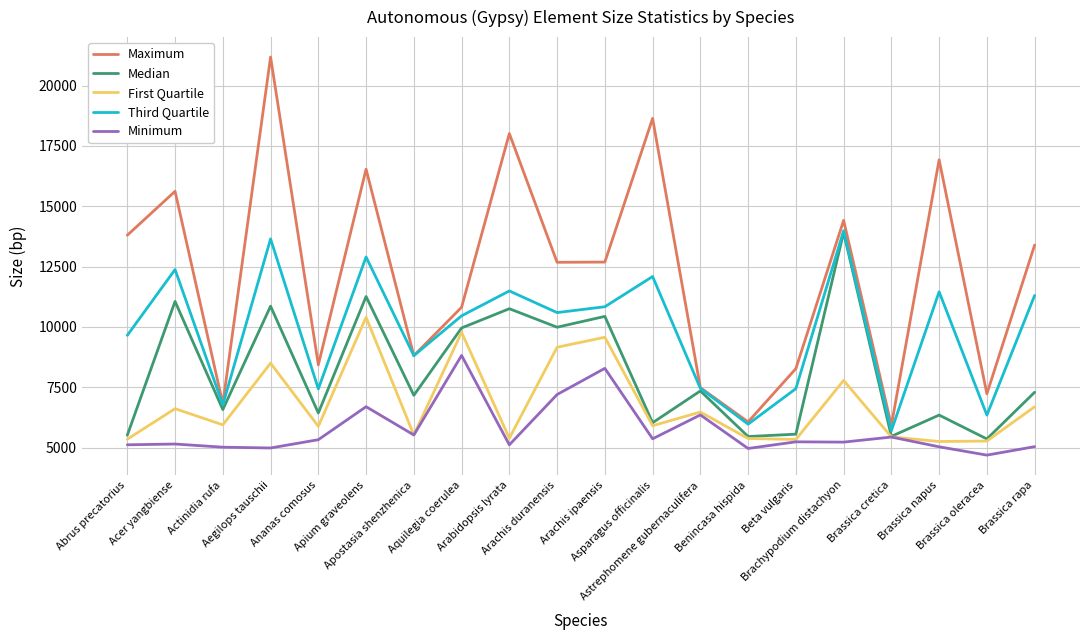

Which series has the largest range (max minus min)?

Maximum